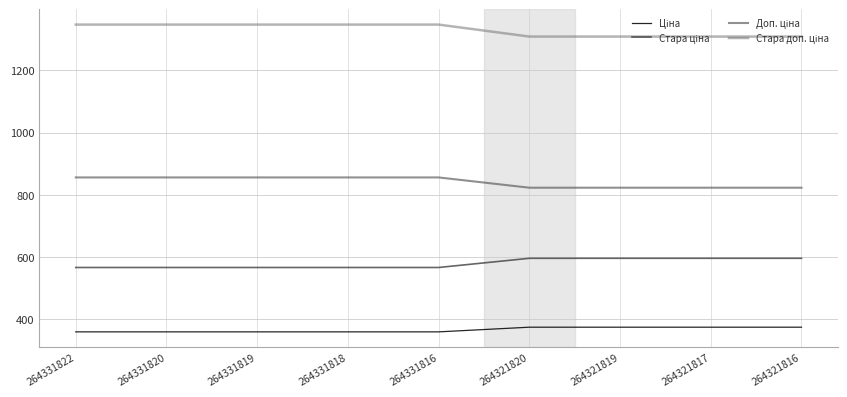

What is the greatest value displayed?

1346.9